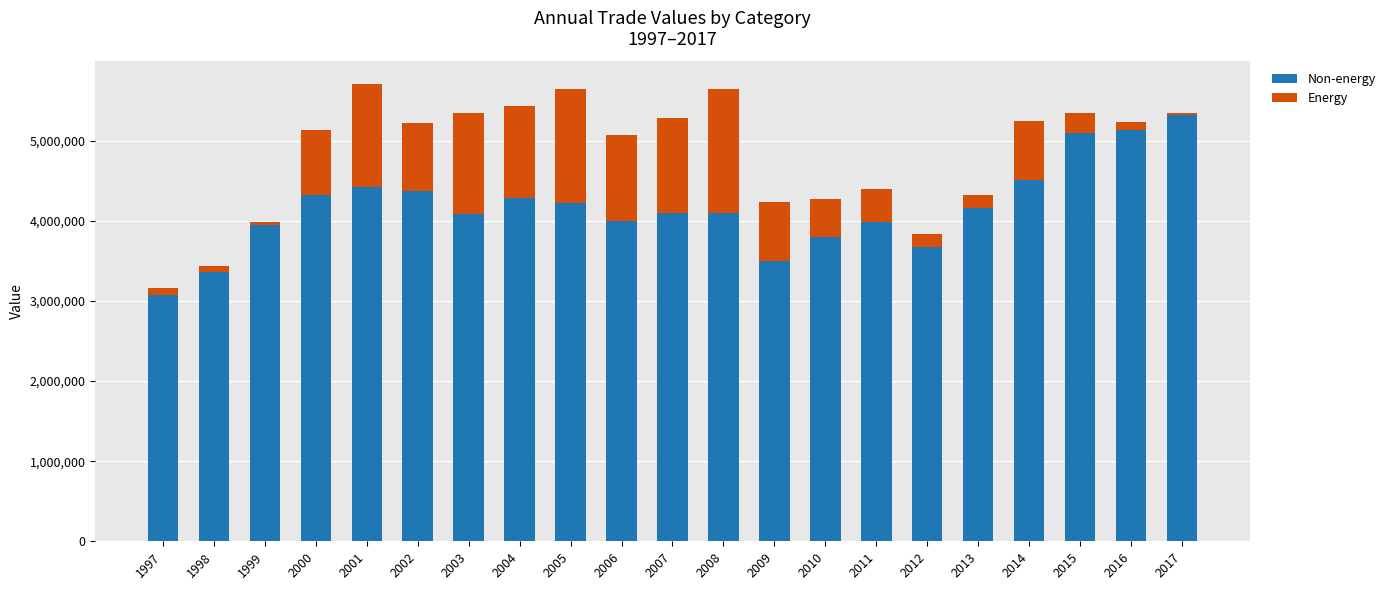

What is the lowest value of the Non-energy series?

3079987